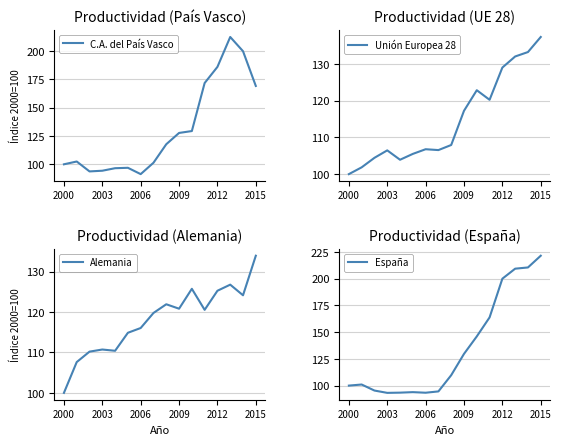

What is the highest value of the Alemania series?

133.9